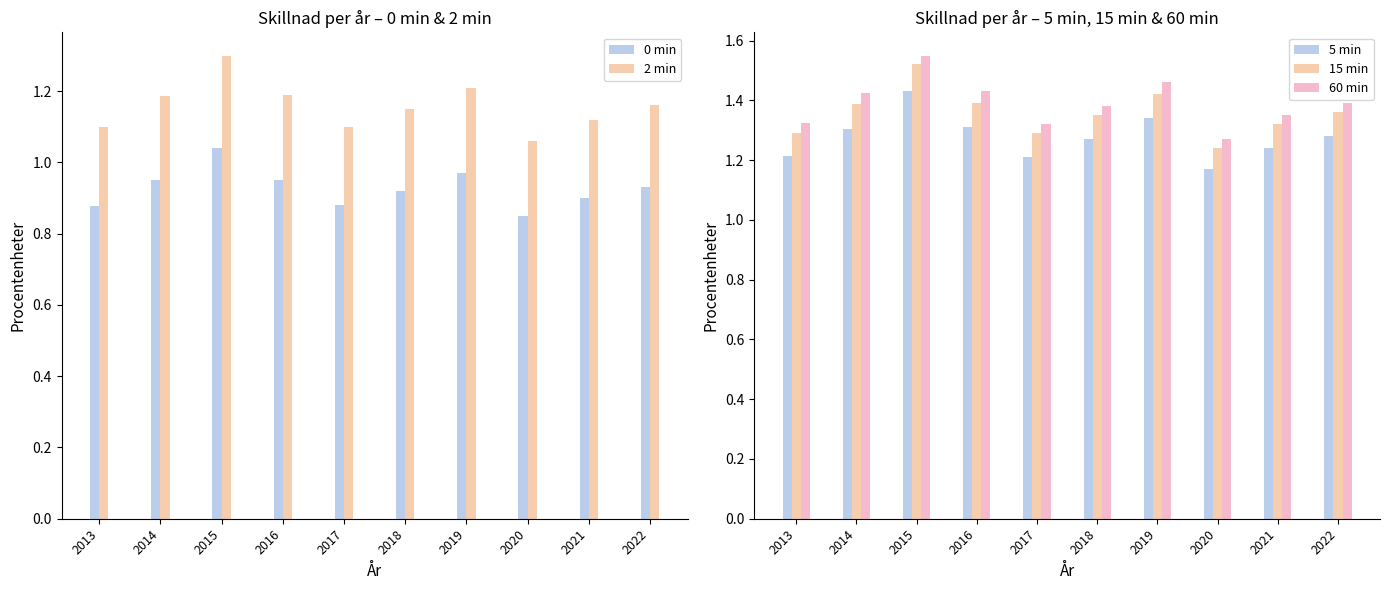

The 2 min series shows 1.2 at 2019. True or false?

True